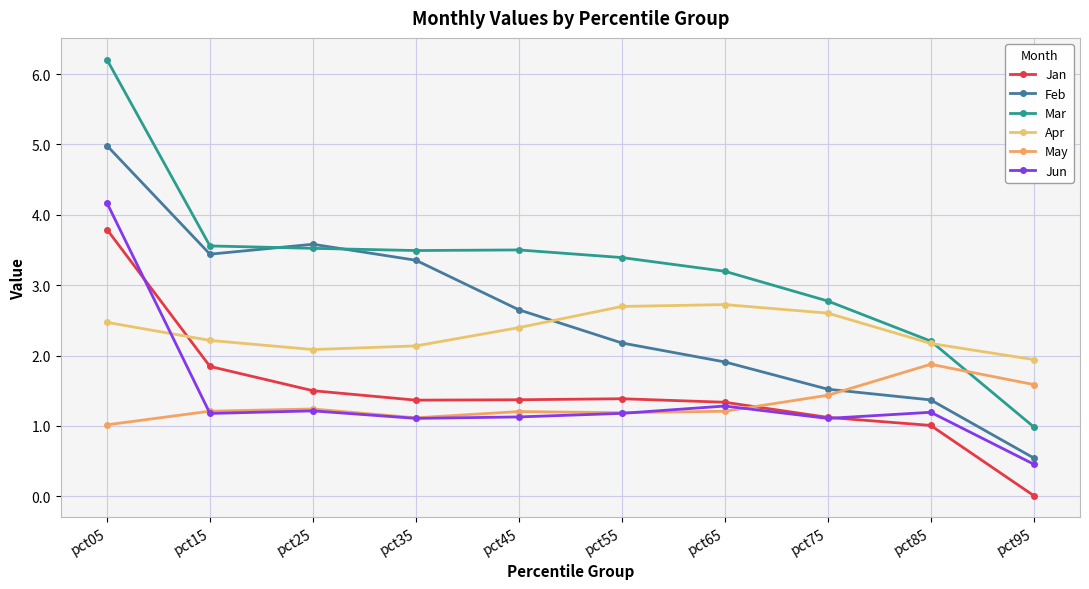

The value of Jan at pct45 is 1.4. True or false?

True